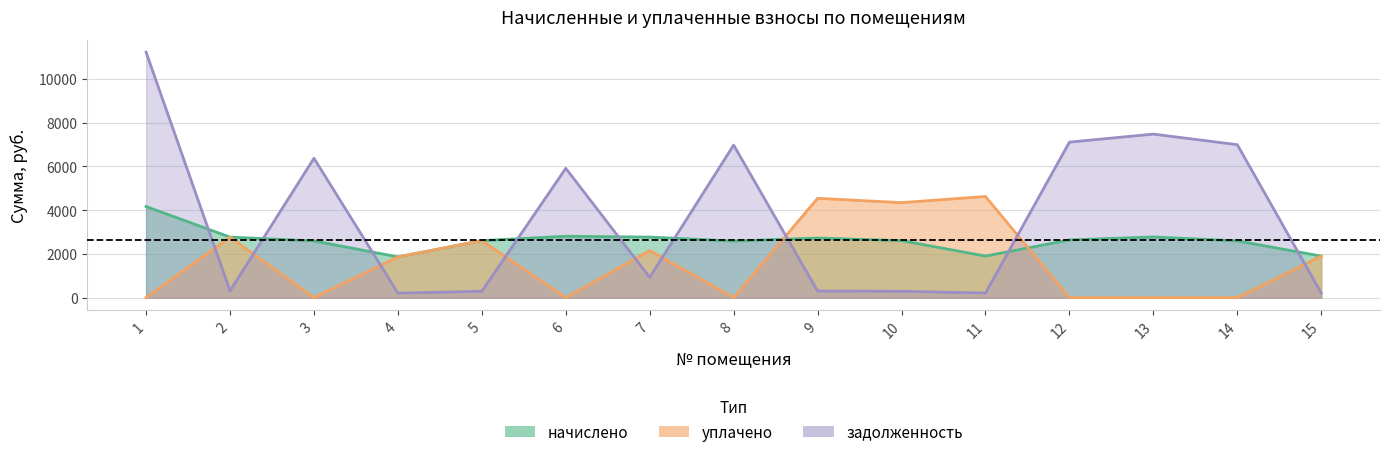

Reading left to right, extract all data points from this chart.

начислено: 1=4166.9	2=2769.7	3=2595.8	4=1863.0	5=2608.2	6=2806.9	7=2769.7	8=2589.6	9=2726.2	10=2608.2	11=1900.3	12=2639.2	13=2775.9	14=2595.8	15=1900.3
уплачено: 1=0.0	2=2769.7	3=0.0	4=1863.0	5=2608.2	6=0.0	7=2154.4	8=0.0	9=4543.6	10=4347.0	11=4626.7	12=0.0	13=0.0	14=0.0	15=1900.3
задолженность: 1=11232.6	2=307.7	3=6376.4	4=207.0	5=289.8	6=5917.1	7=926.8	8=6980.6	9=302.9	10=289.8	11=211.1	12=7114.5	13=7482.8	14=6997.4	15=211.1